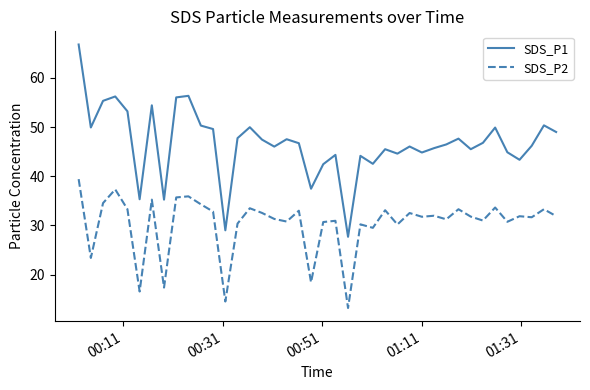

True or false: SDS_P2 and SDS_P1 cross at least once.

False